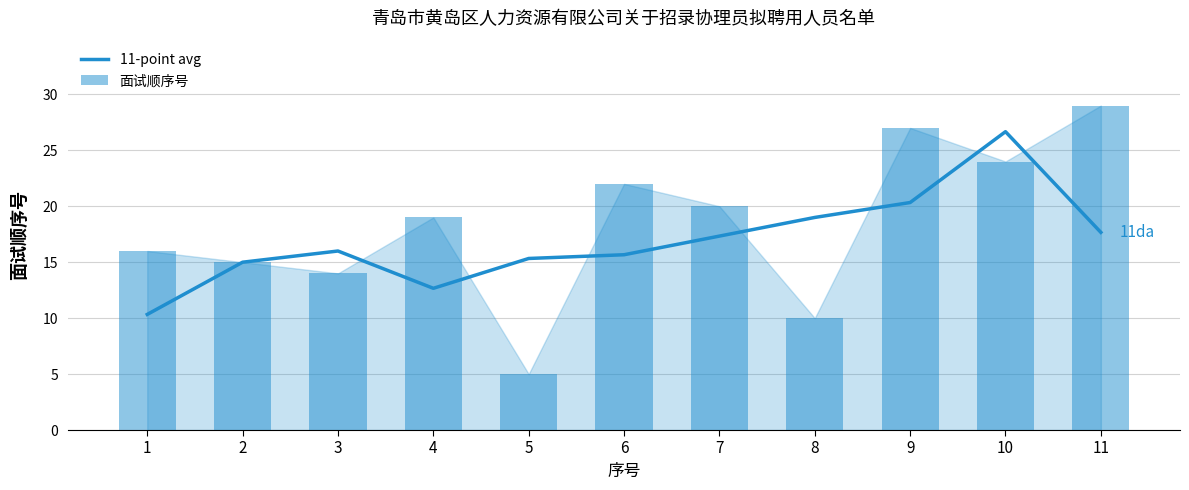

Reading right to left, extract all data points from this chart.

11-point avg: 17.7	26.7	20.3	19.0	17.3	15.7	15.3	12.7	16.0	15.0	10.3
面试顺序号: 29.0	24.0	27.0	10.0	20.0	22.0	5.0	19.0	14.0	15.0	16.0